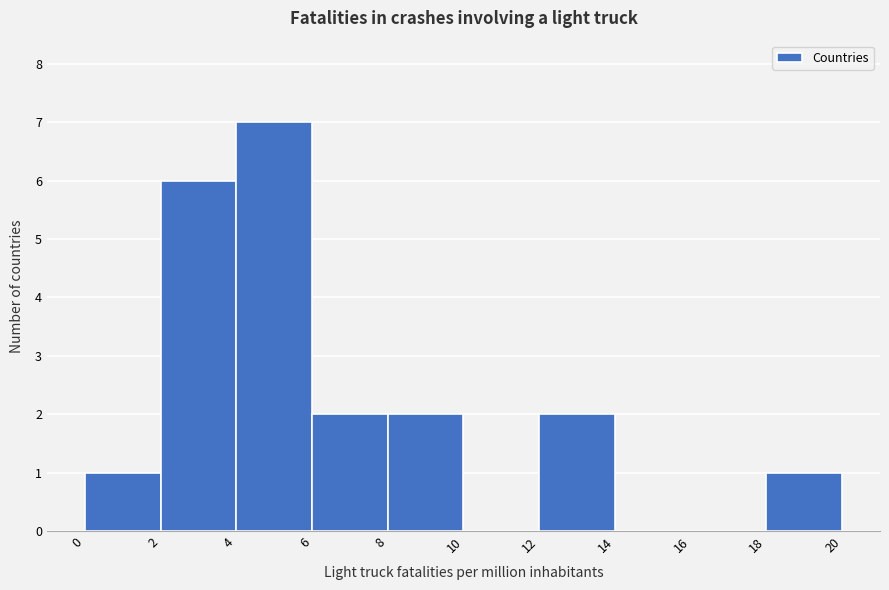

Reading left to right, transcribe this chart: for each bar, give the range it covers on the x-axis and its height. The values are not printed on the chart, so give them approximately, as read against the axis.

0 to 2: 1
2 to 4: 6
4 to 6: 7
6 to 8: 2
8 to 10: 2
10 to 12: 0
12 to 14: 2
14 to 16: 0
16 to 18: 0
18 to 20: 1